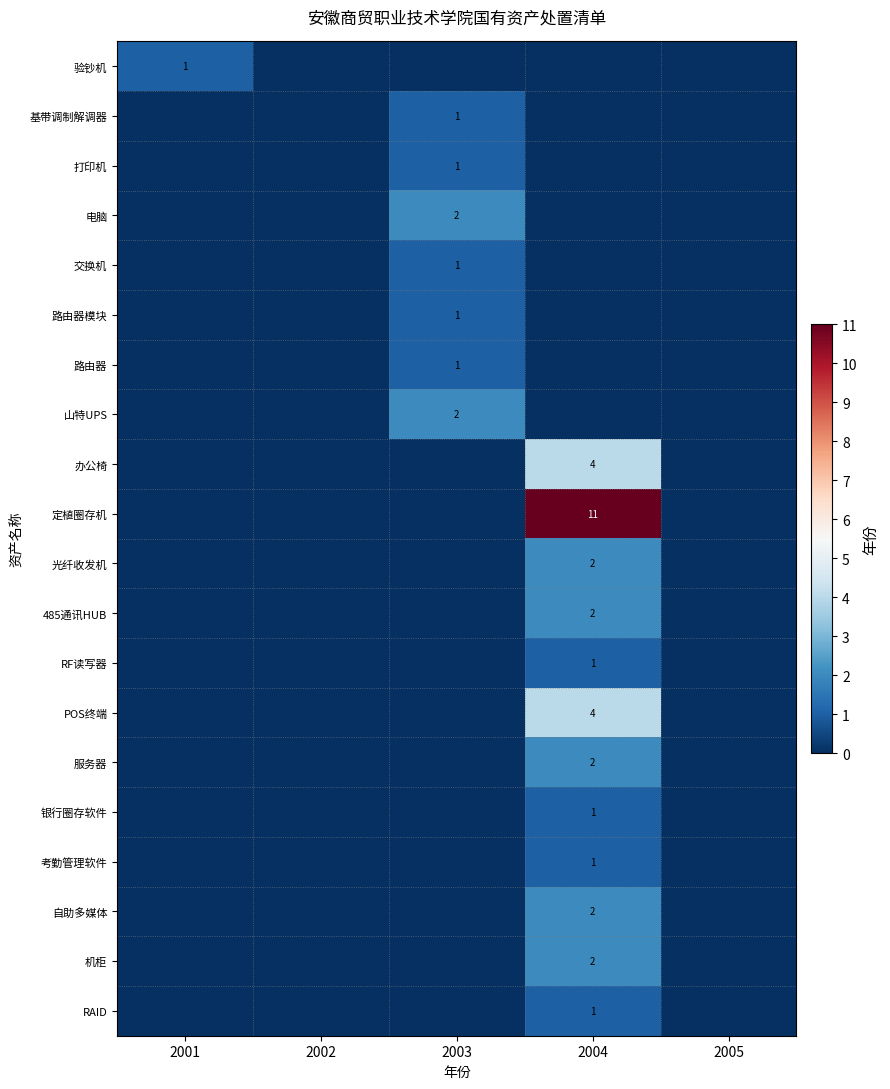

Between 2002 and 2005, which is larger?

2002